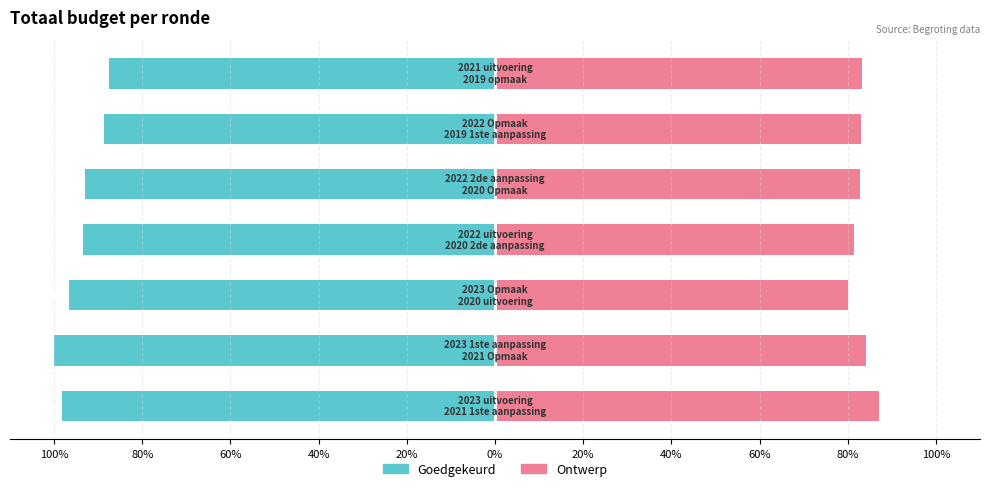

Is it true that Ontwerp equals 53.7 at 80%?

False